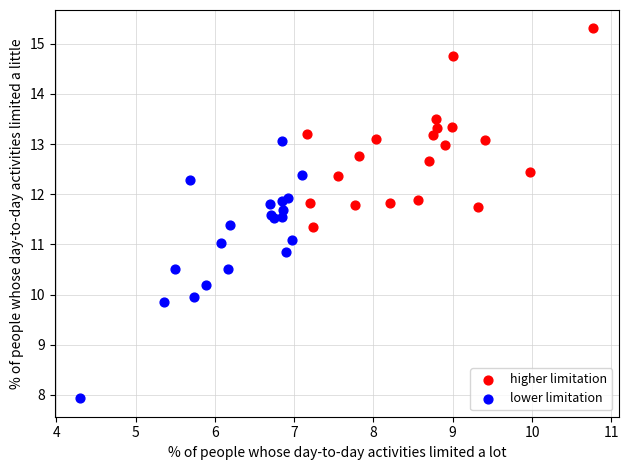

Which series reaches the minimum Y coordinate?

lower limitation